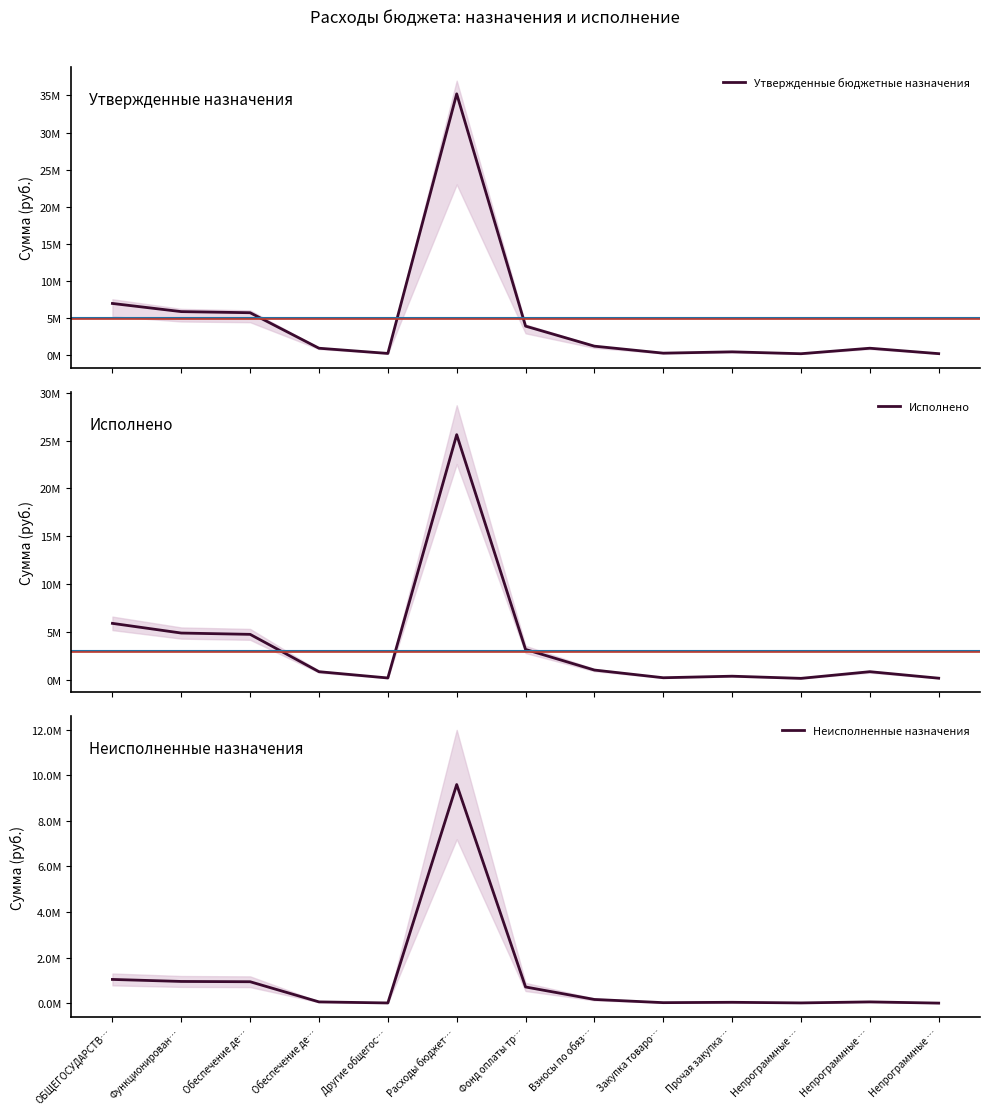

What is the difference between the second highest and minimum values in the Неисполненные назначения series?

1038429.9